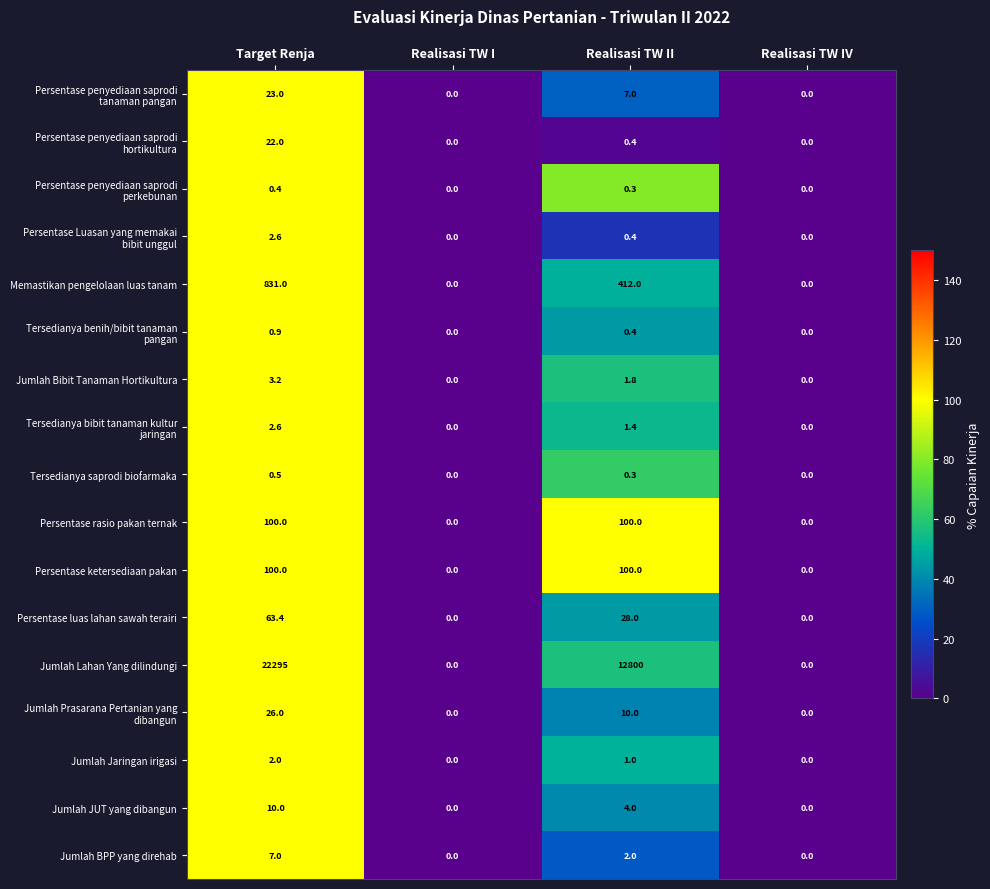

Count the Jumlah BPP yang direhab values in the range 0 to 7.

4